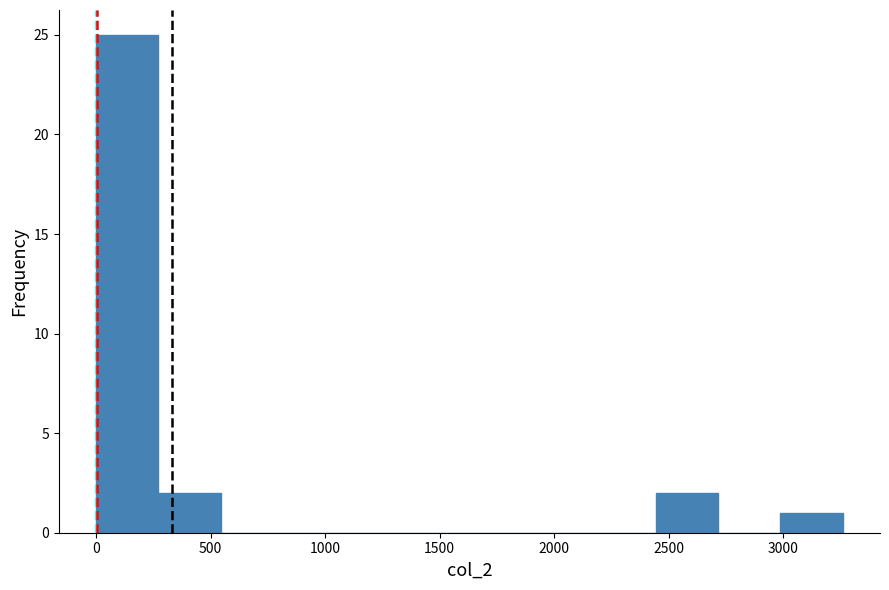

Reading left to right, list every bar in this chart as the range it spans on the x-axis followed by its height. Neither the bar edges nor the heights are printed on the chart, so give them approximately, as read against the axes.

0 to 250: 25
250 to 550: 2
550 to 800: 0
800 to 1100: 0
1100 to 1350: 0
1350 to 1650: 0
1650 to 1900: 0
1900 to 2150: 0
2150 to 2450: 0
2450 to 2700: 2
2700 to 3000: 0
3000 to 3250: 1